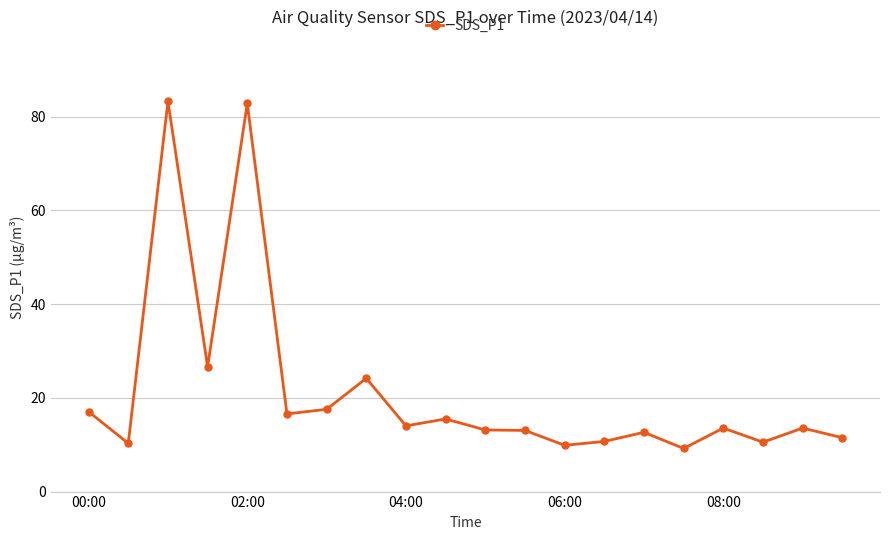

What is the value of the 4th point from the left?

26.6